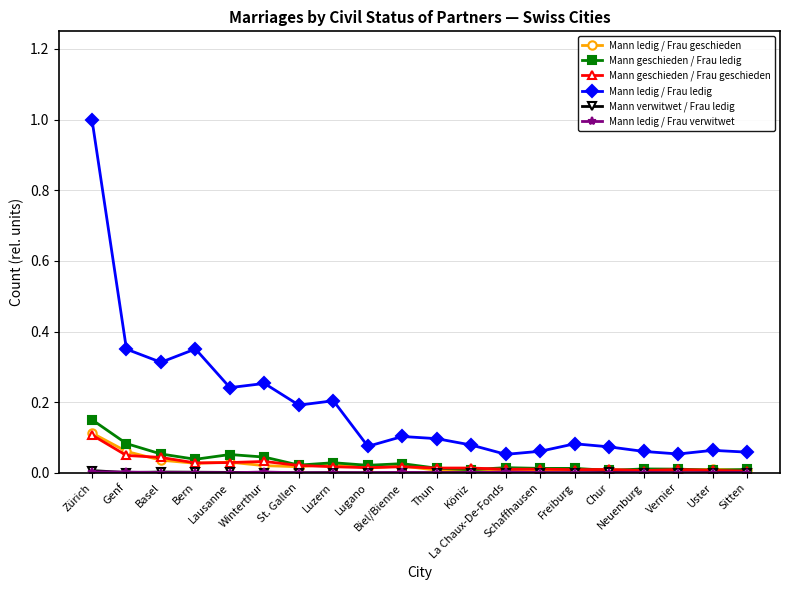

What is the greatest value displayed?

1.0